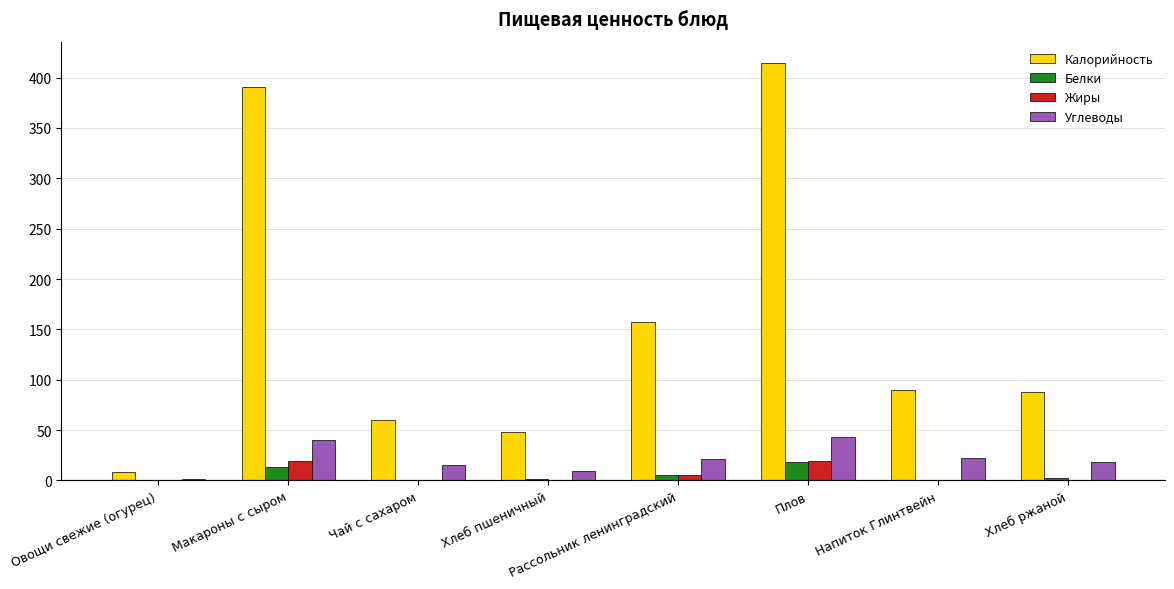

What is the maximum value shown in the chart?

415.0